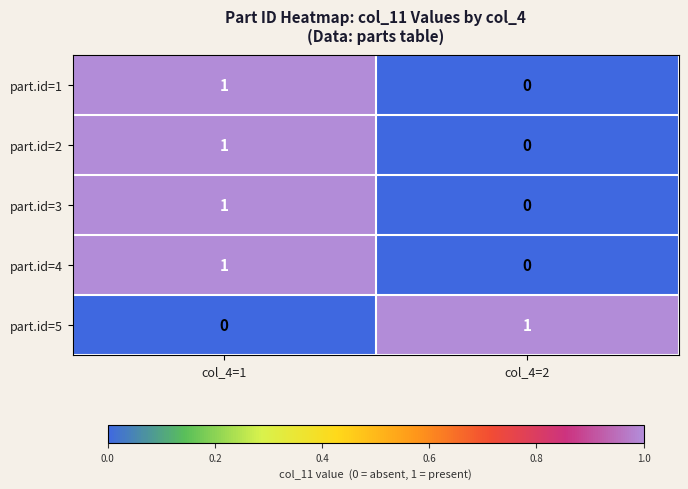

At which label is part.id=3 closest to 0?

col_4=2